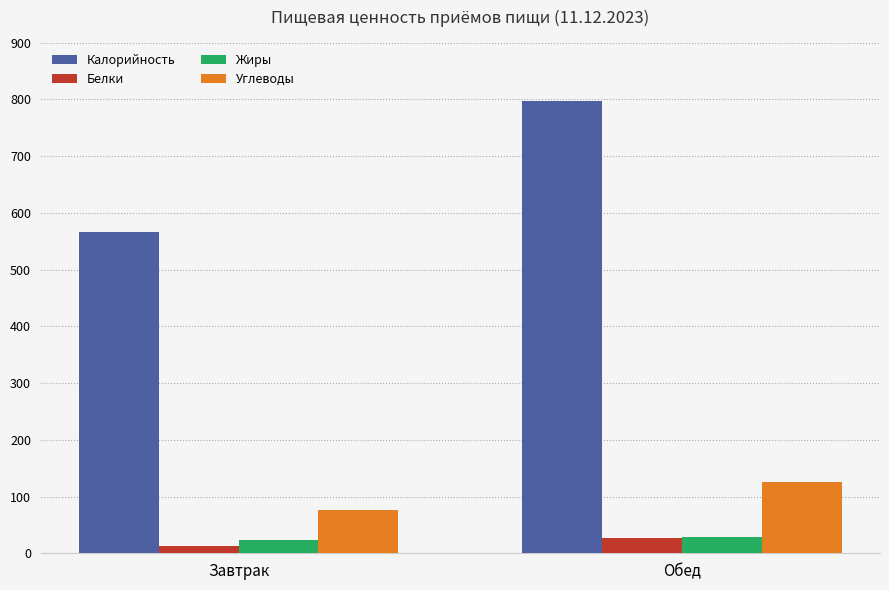

Between Завтрак and Обед, which series saw the biggest shift?

Калорийность